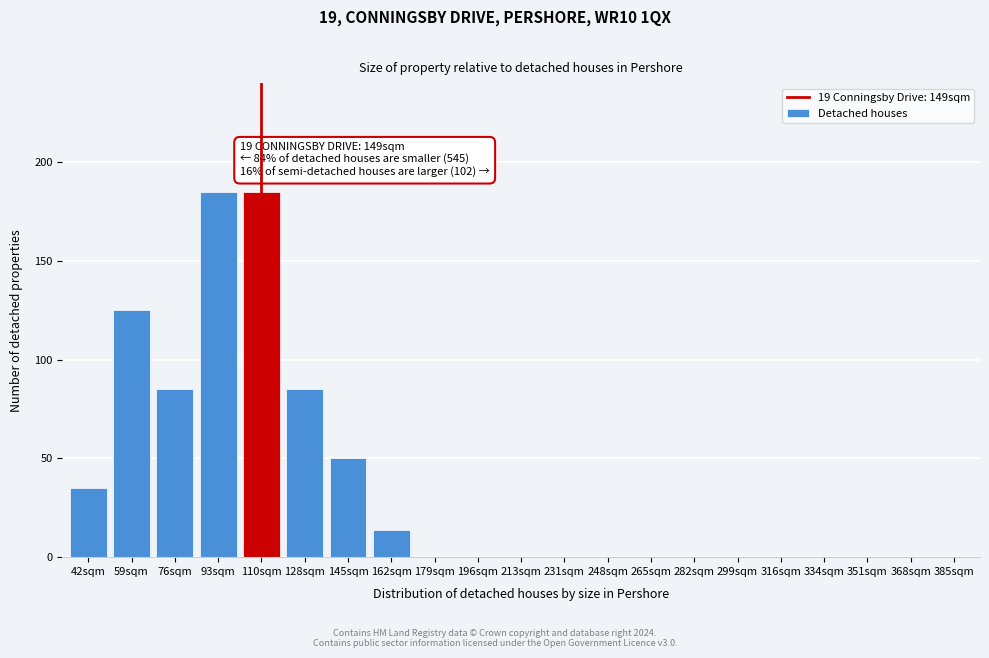

Reading left to right, what are all the values shown in this chart?

42sqm=35	59sqm=125	76sqm=85	93sqm=185	110sqm=185	128sqm=85	145sqm=50	162sqm=14	179sqm=0	196sqm=0	213sqm=0	231sqm=0	248sqm=0	265sqm=0	282sqm=0	299sqm=0	316sqm=0	334sqm=0	351sqm=0	368sqm=0	385sqm=0